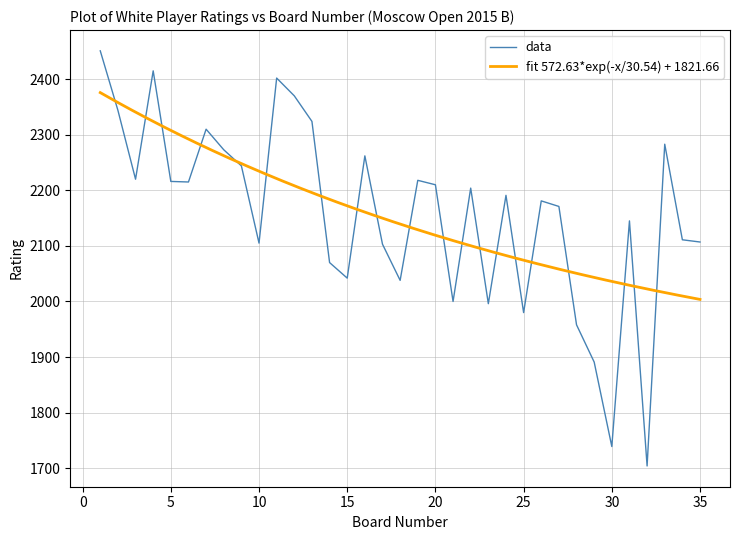

Between 27 and 25, which is larger?

27